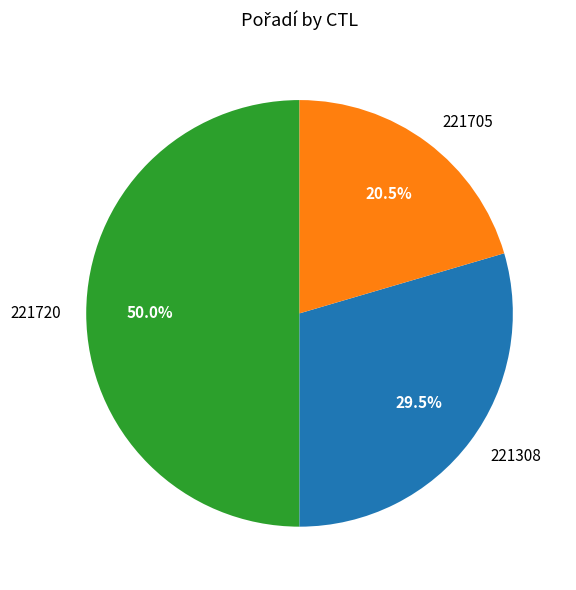

What is the total percentage of 221308 and 221705?

50.0%